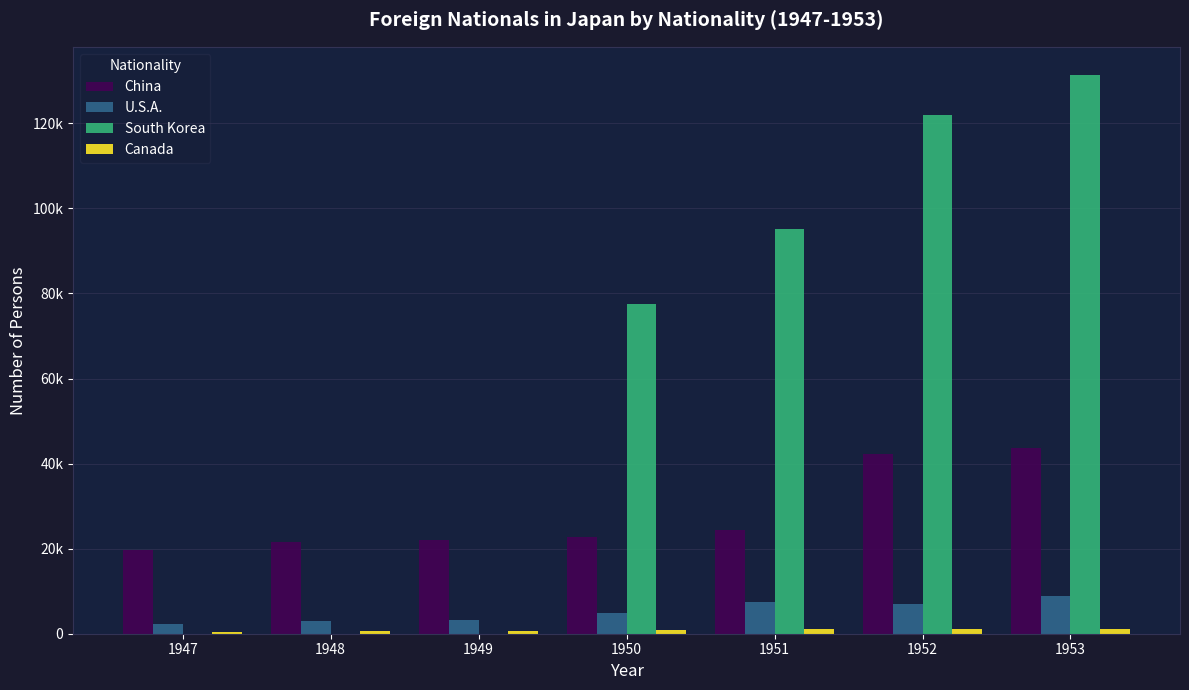

True or false: U.S.A. has a value of 1916 at 1949.

False